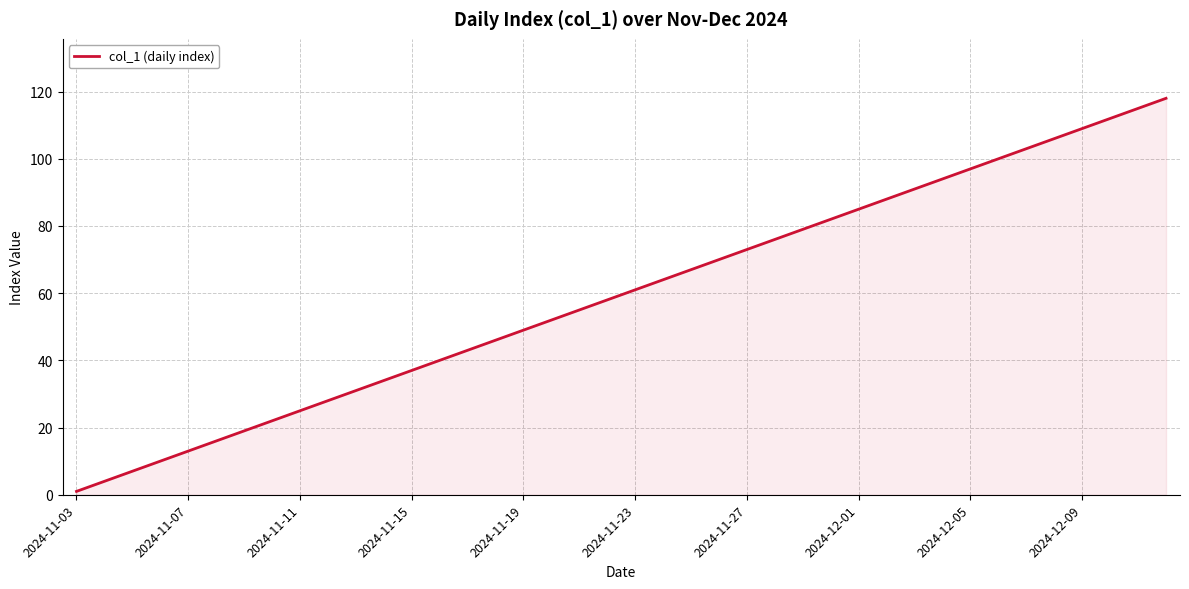

What is the maximum value shown in the chart?

118